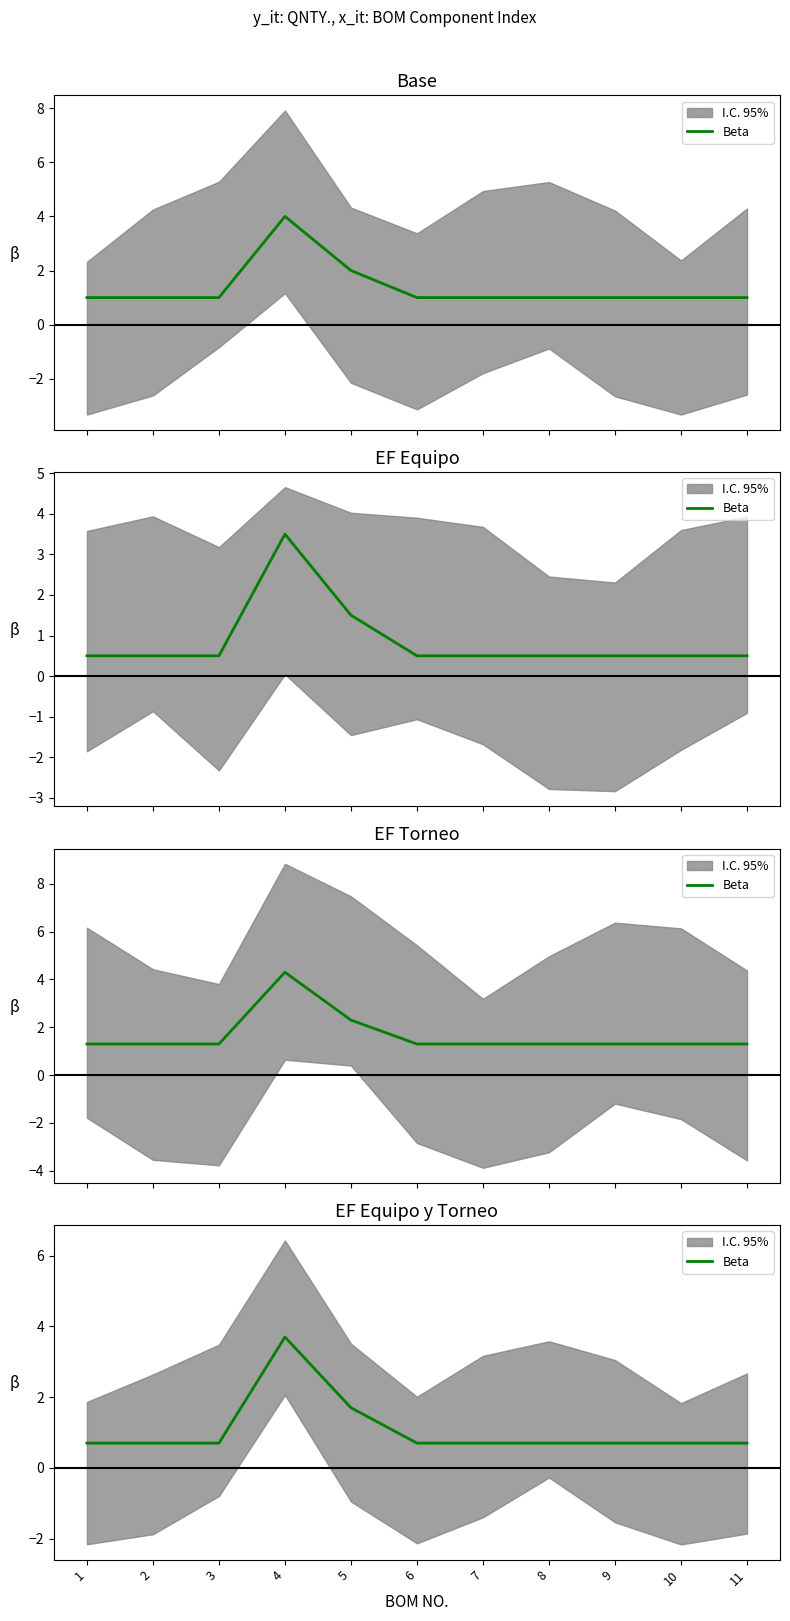

What value does the data have at 8?

0.7